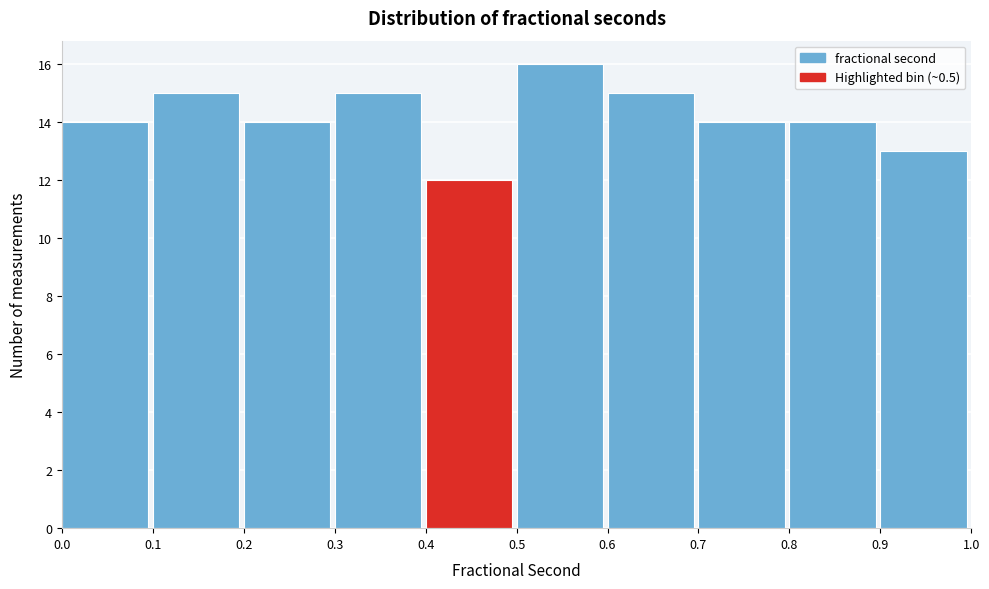

Which range on the x-axis has the tallest bar?

0.5 to 0.6